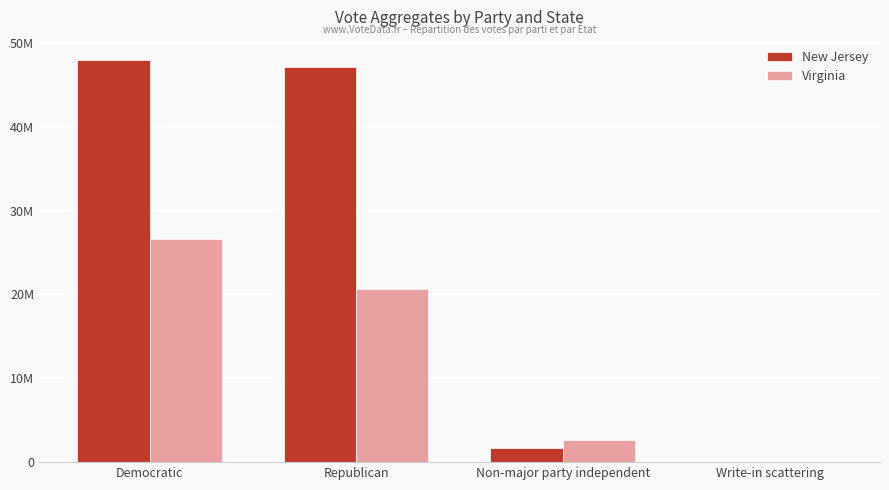

The Virginia series shows 2596642 at Non-major party independent. True or false?

True